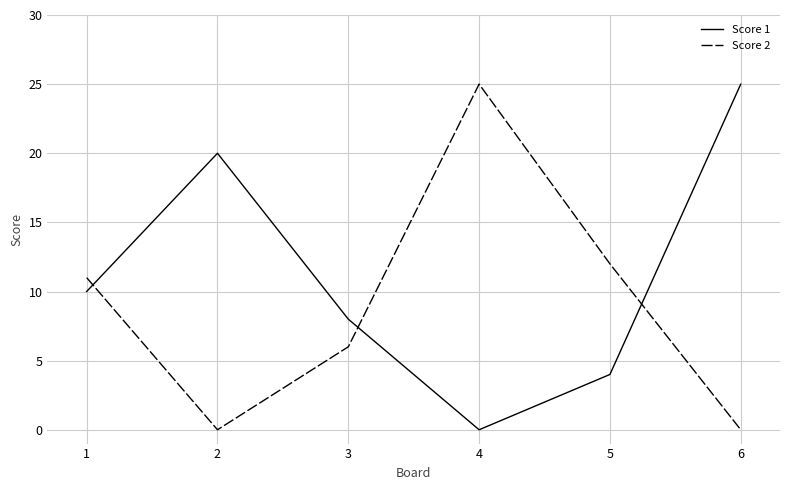

The value of Score 2 at 5 is 12. True or false?

True